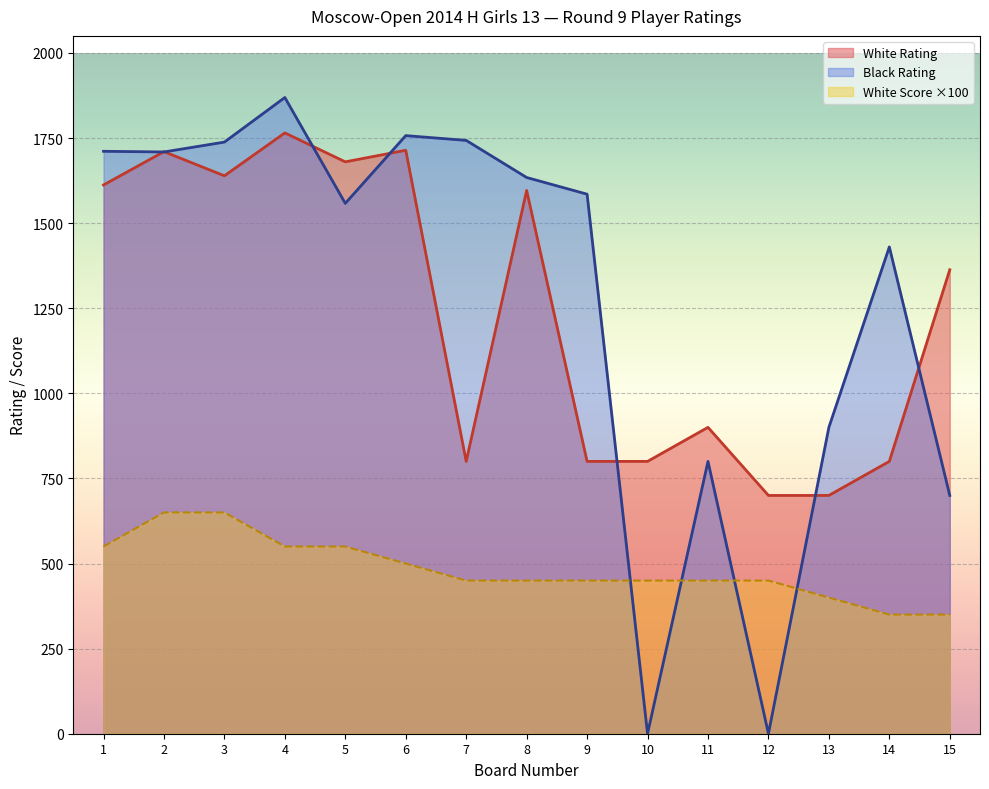

True or false: White Rating and White Score intersect in this chart.

False